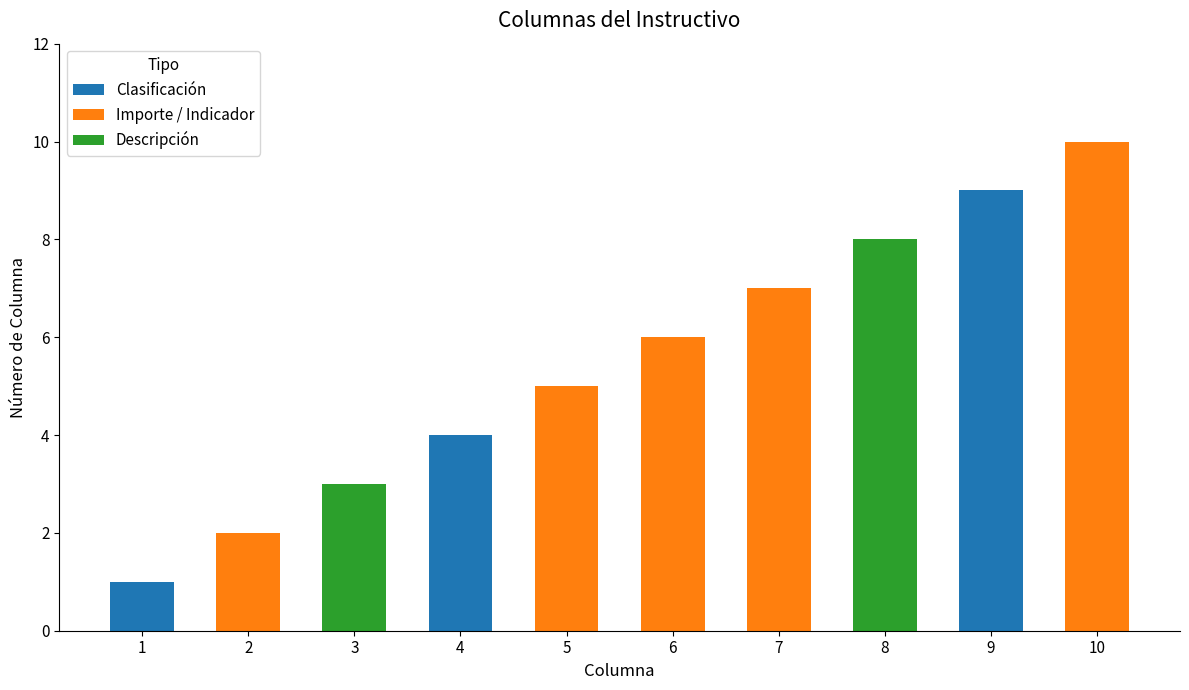

Count the number of categories in the chart.

10